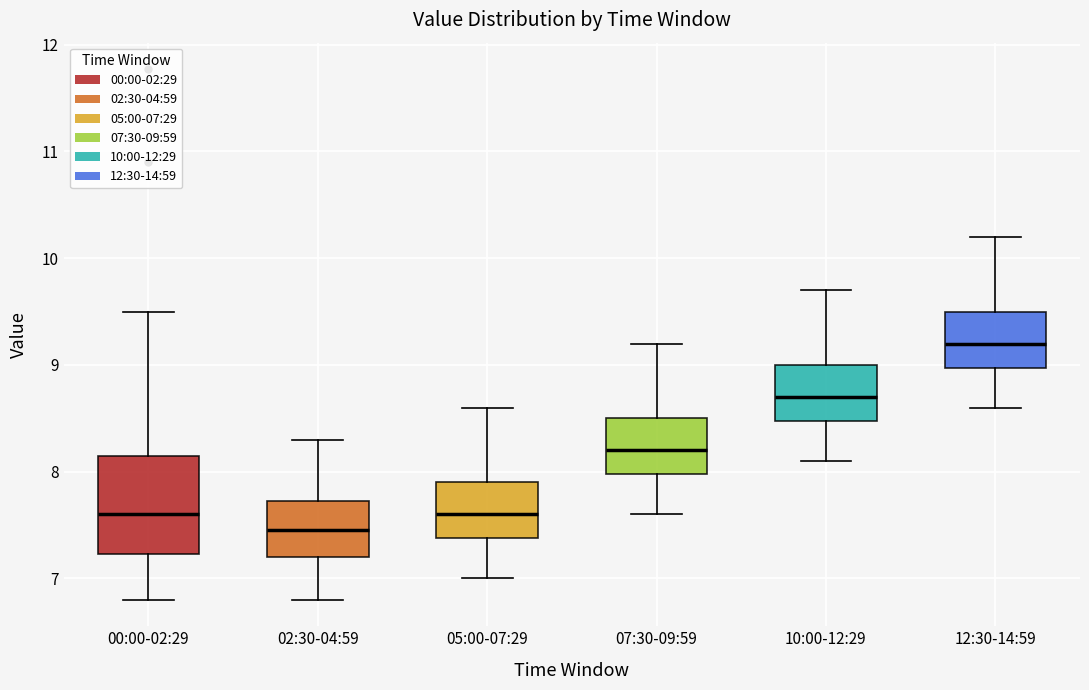

Where does the upper whisker of the box for 10:00-12:29 end on the y-axis? The values are not printed on the chart, so give them approximately, as read against the axis.

9.7